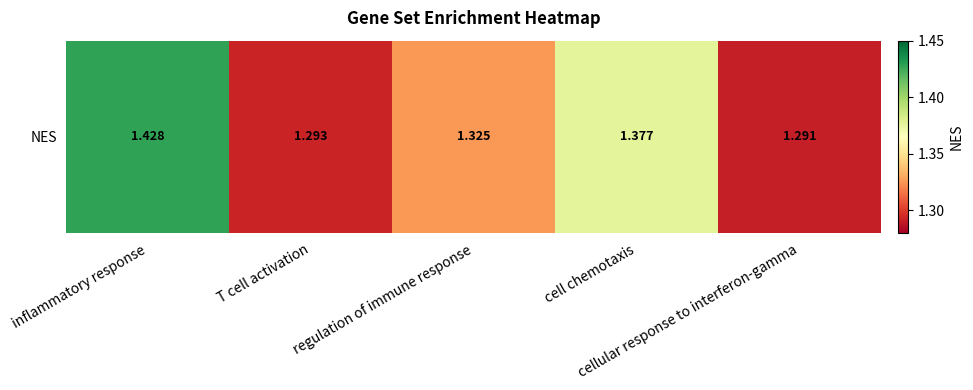

What is the greatest value displayed?

1.4